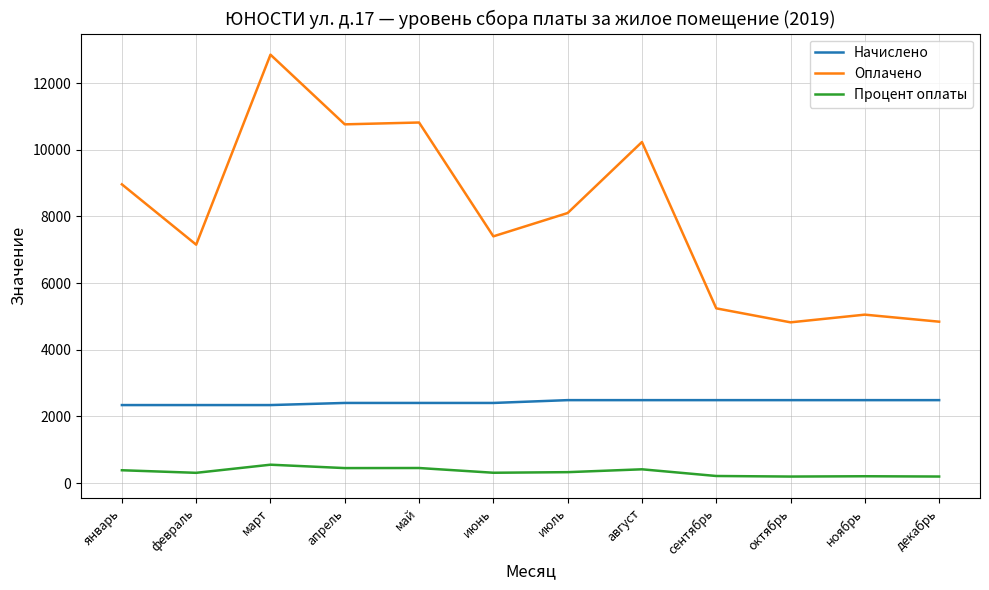

The value of Начислено at август is 904.5. True or false?

False